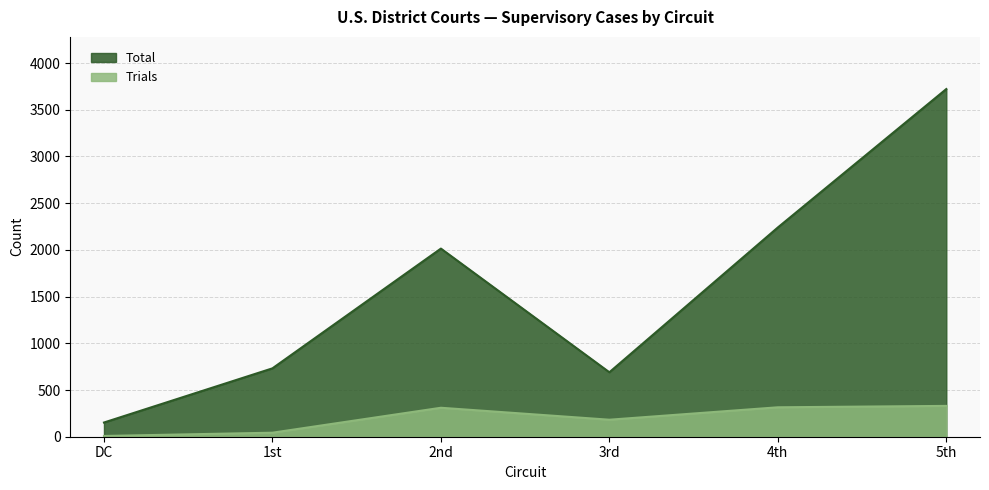

Rank the series by their maximum value, from highest to lowest.

Total, Trials